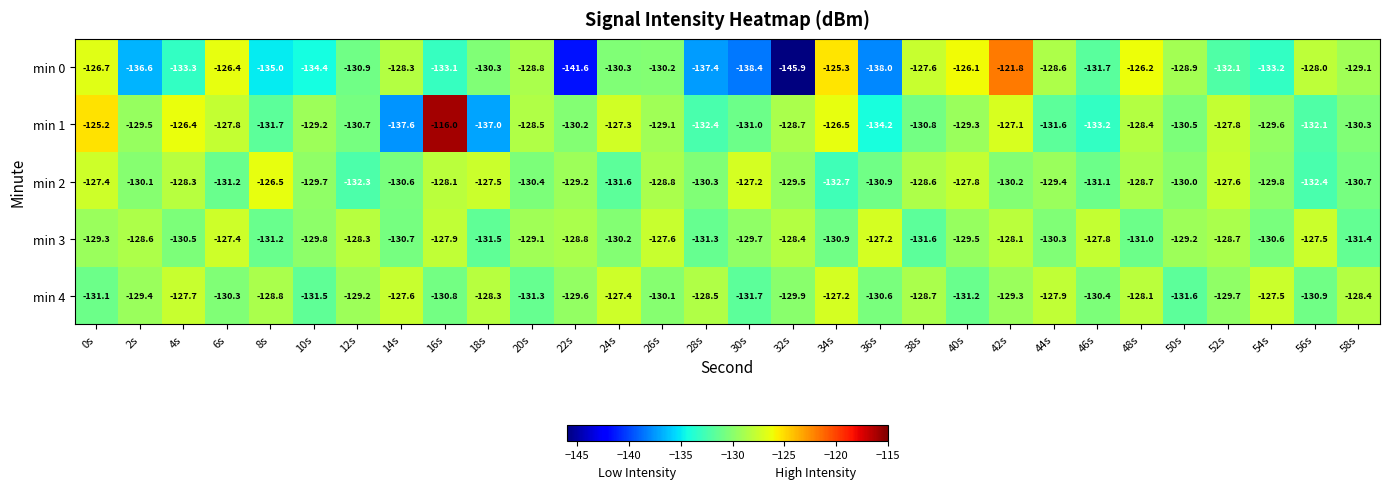

The value of min 1 at 54s is -129.6. True or false?

True